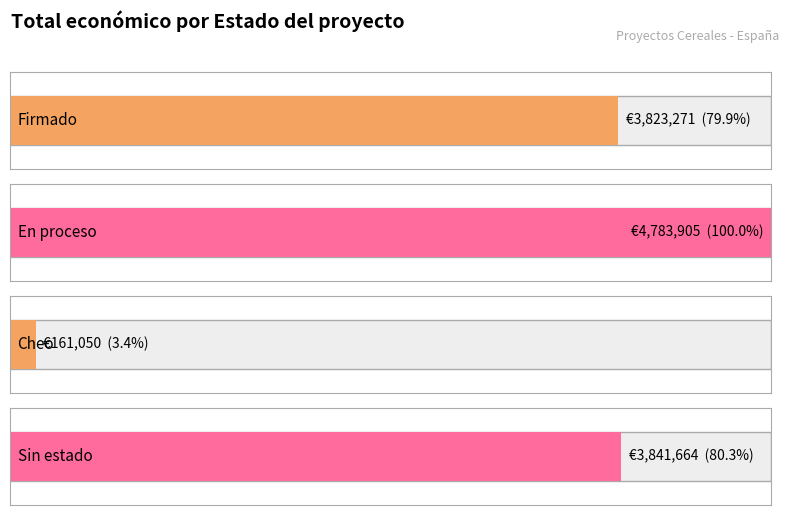

What is the ratio of the value at En proceso to the value at En proceso?

1.0